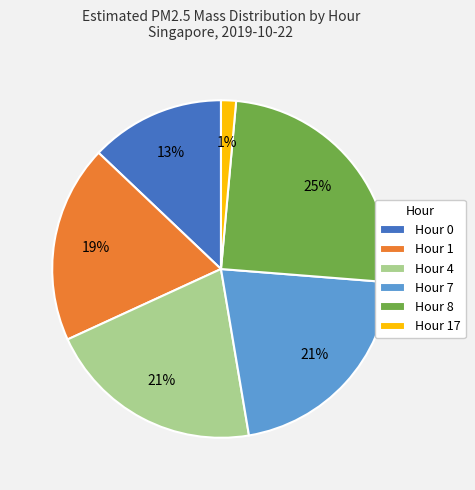

To the nearest percent, what is the combined percentage of Hour 1 and Hour 7?

40%